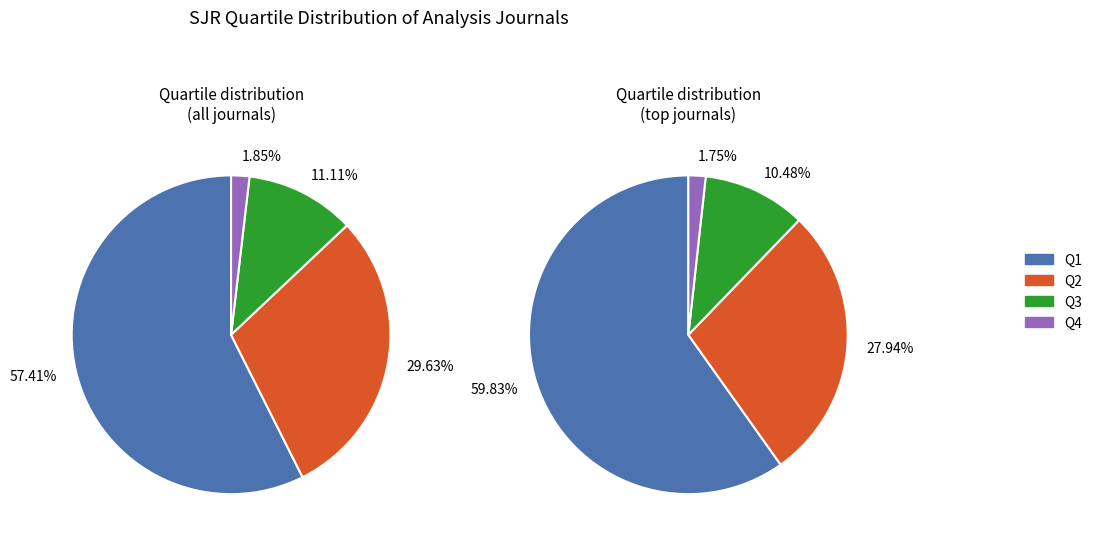

True or false: Q3 accounts for 17% of the total.

False